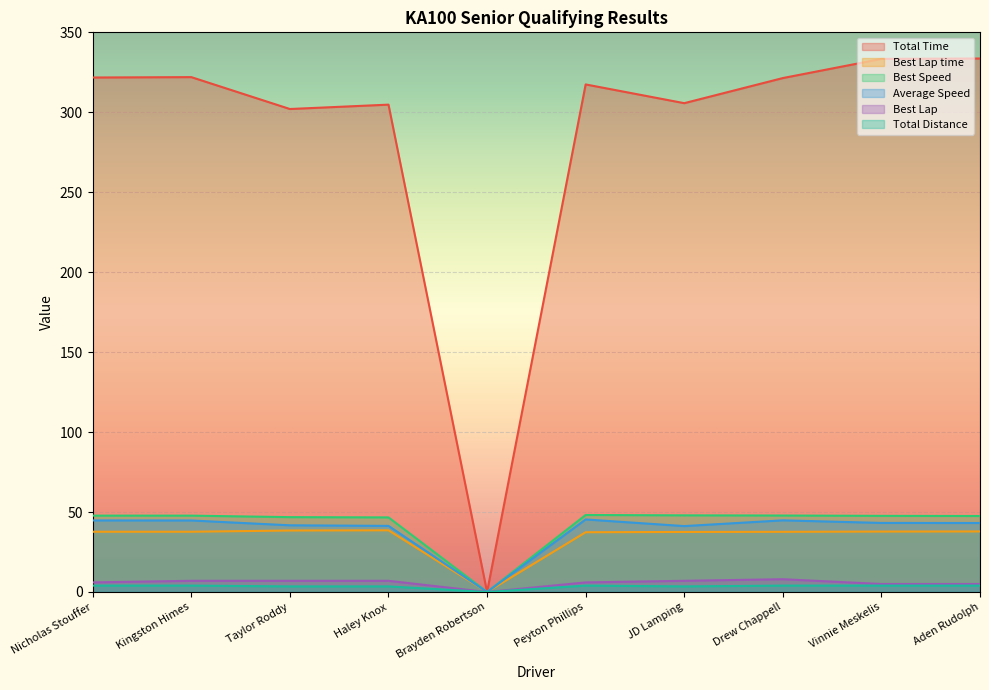

Which category has the lowest value in the Total Time series?

Brayden Robertson